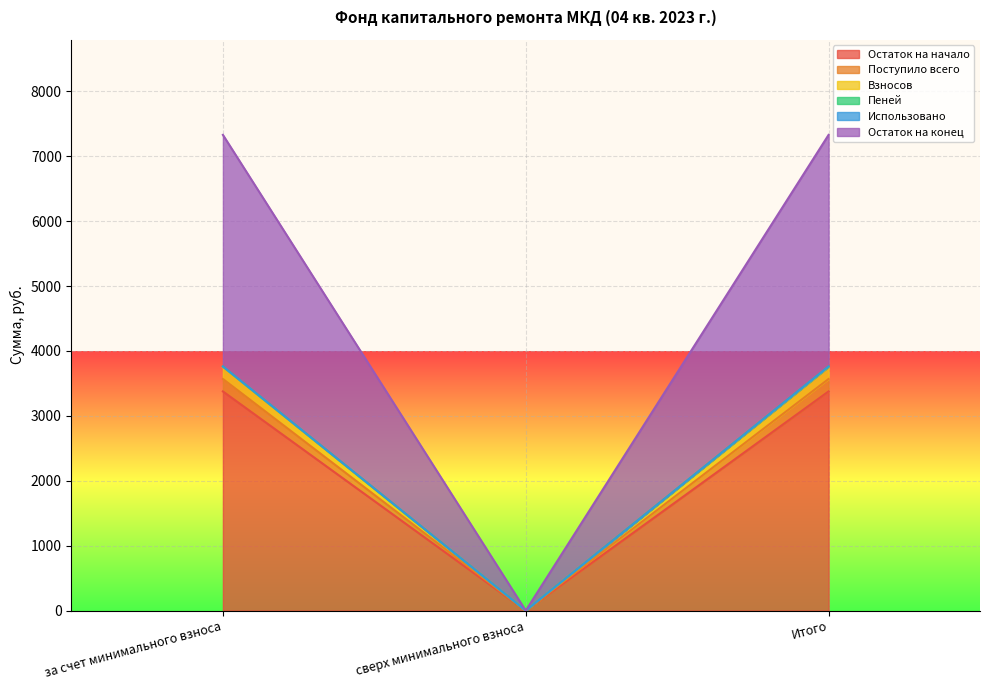

What is the sum of all Взносов values?

6753.6